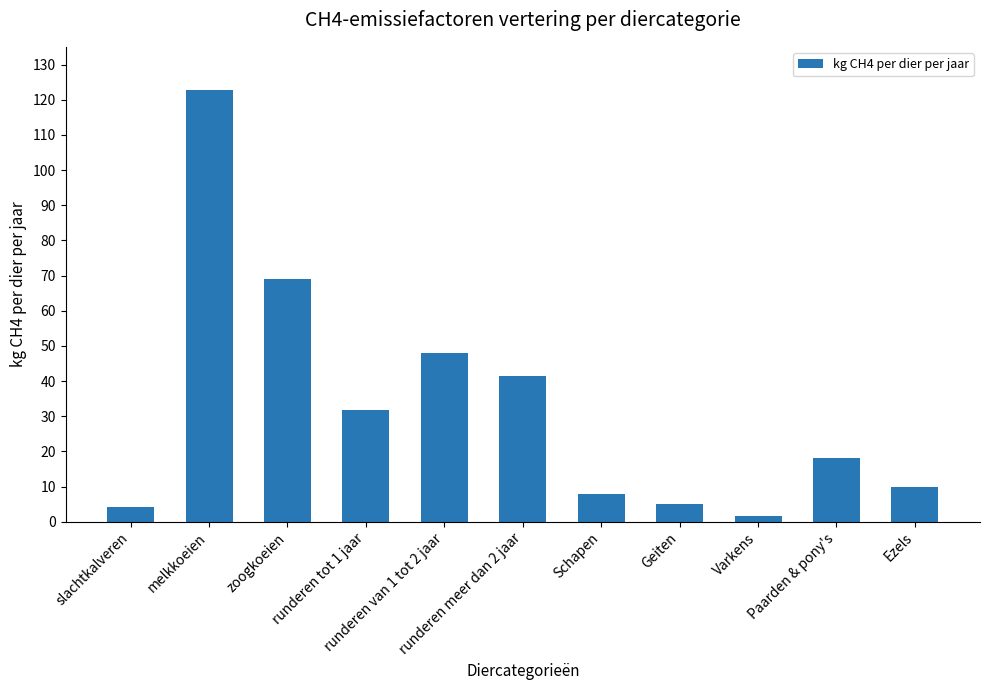

True or false: the data shows 6.6 at Paarden & pony's.

False